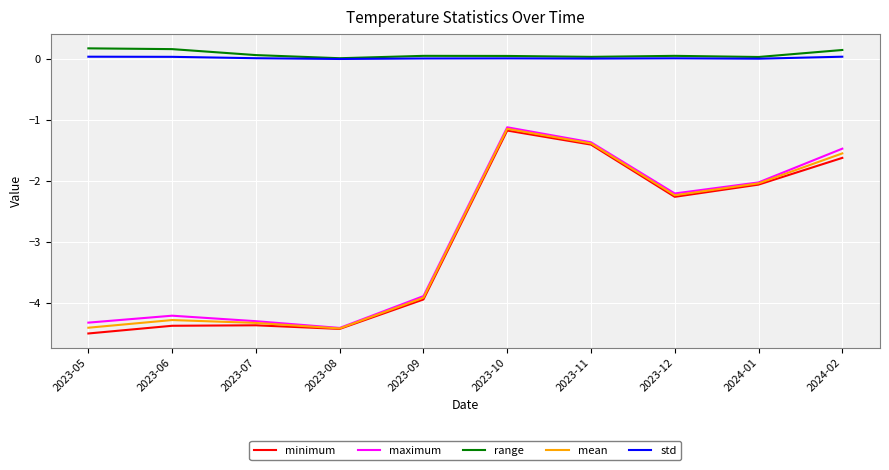

True or false: maximum and std cross at least once.

False